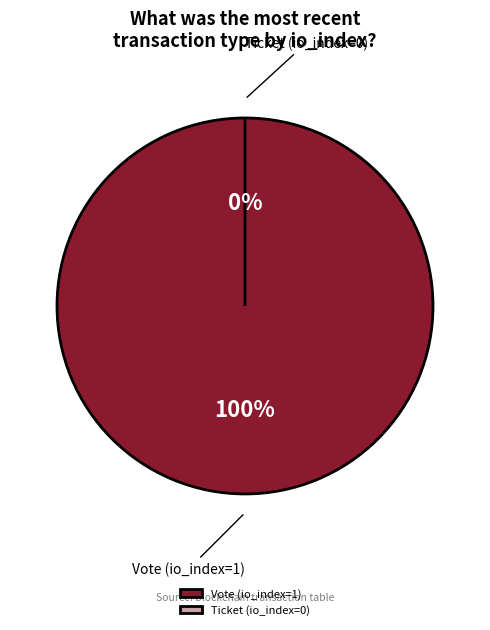

To the nearest percent, what portion does Vote (io_index=1) represent?

100%